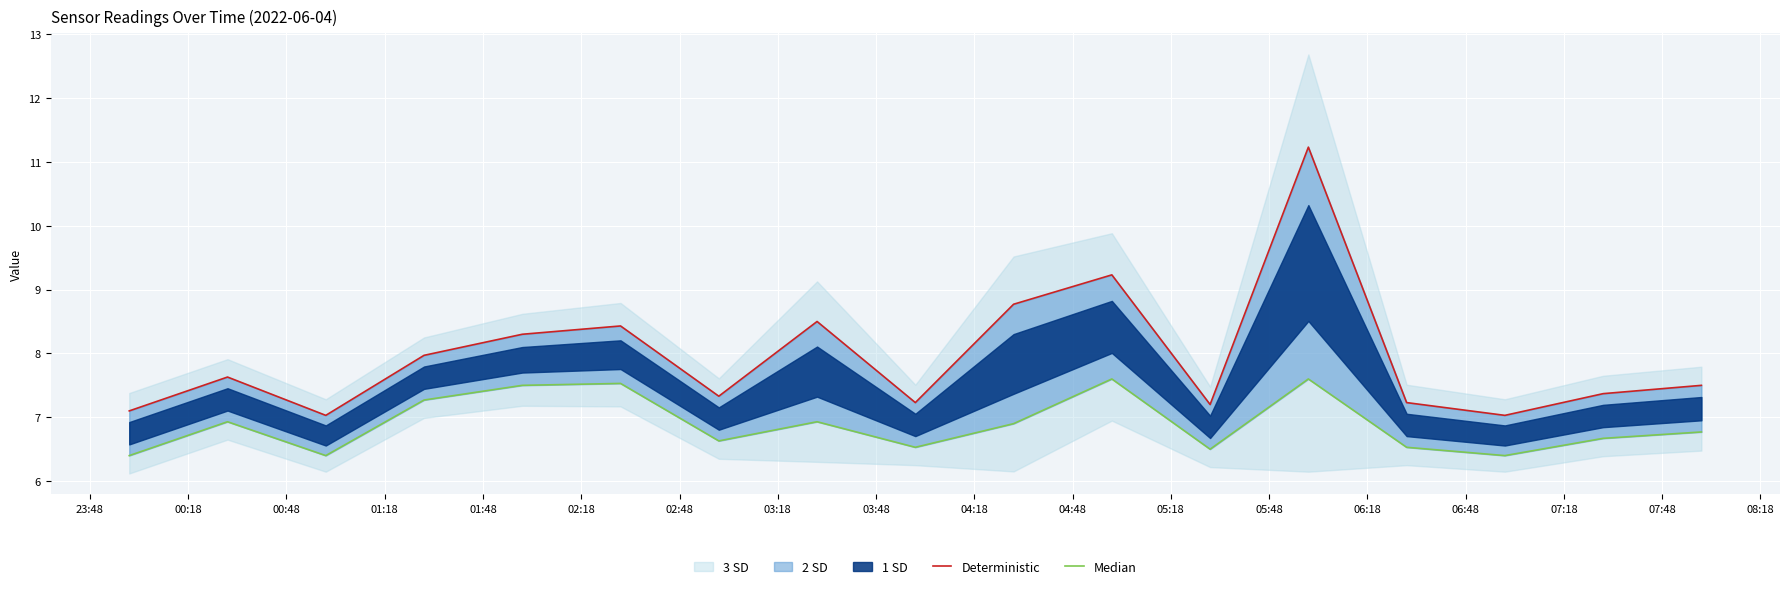

What is the greatest value displayed?

11.2